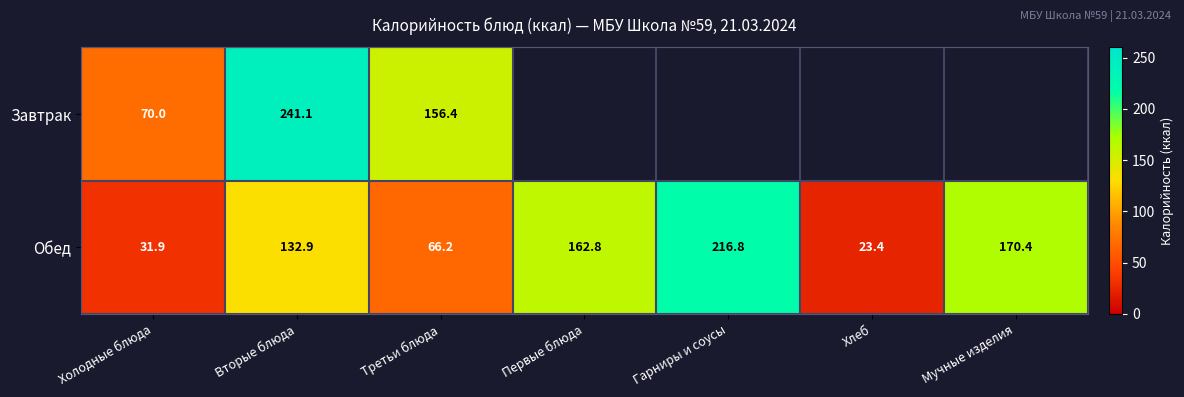

What is the highest value of the Обед series?

216.8